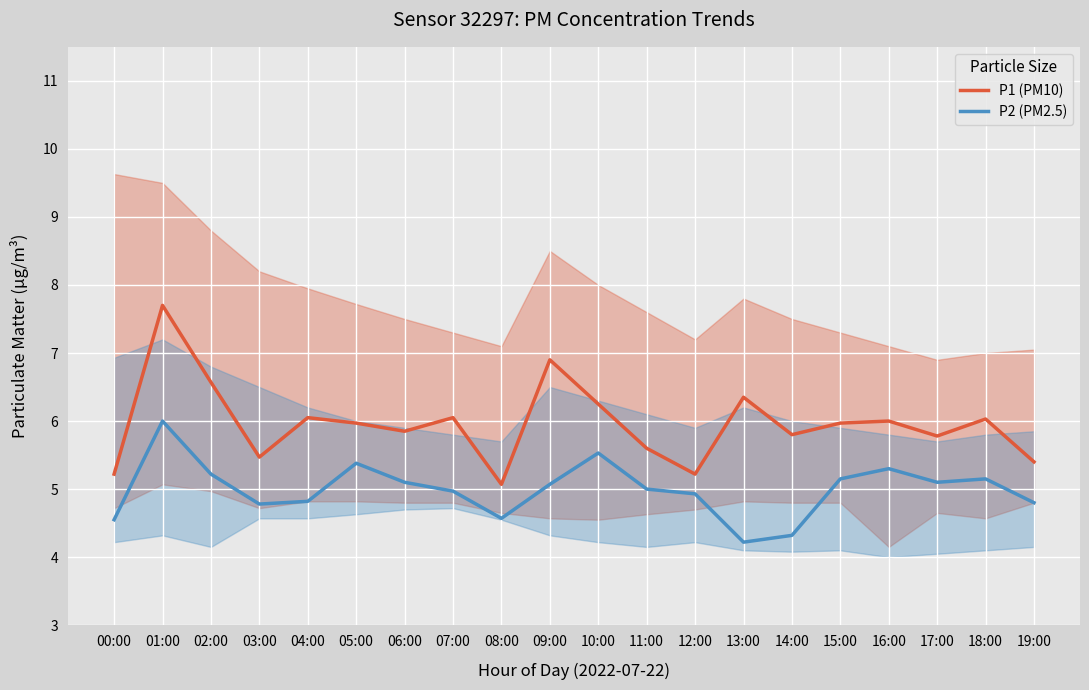

Is the value of P2 (PM2.5) at 13:00 greater than the value of P1 (PM10) at 00:00?

No